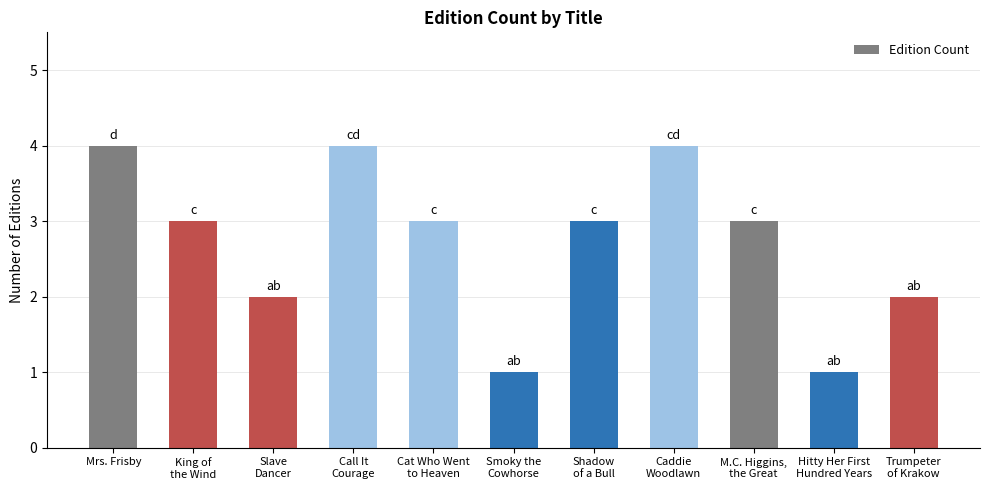

What is the sum of the values at Caddie
Woodlawn and Hitty Her First
Hundred Years?

5